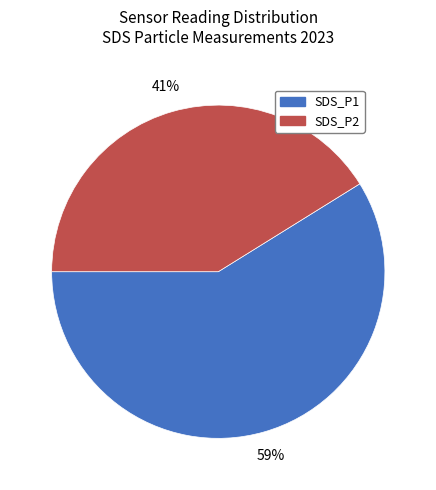

Which category has the biggest portion of the pie?

SDS_P1